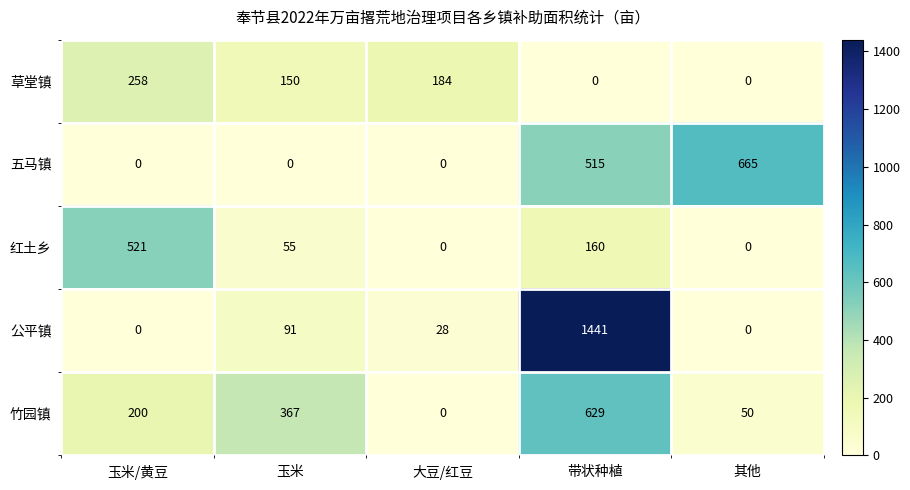

How many distinct data groups are displayed?

5